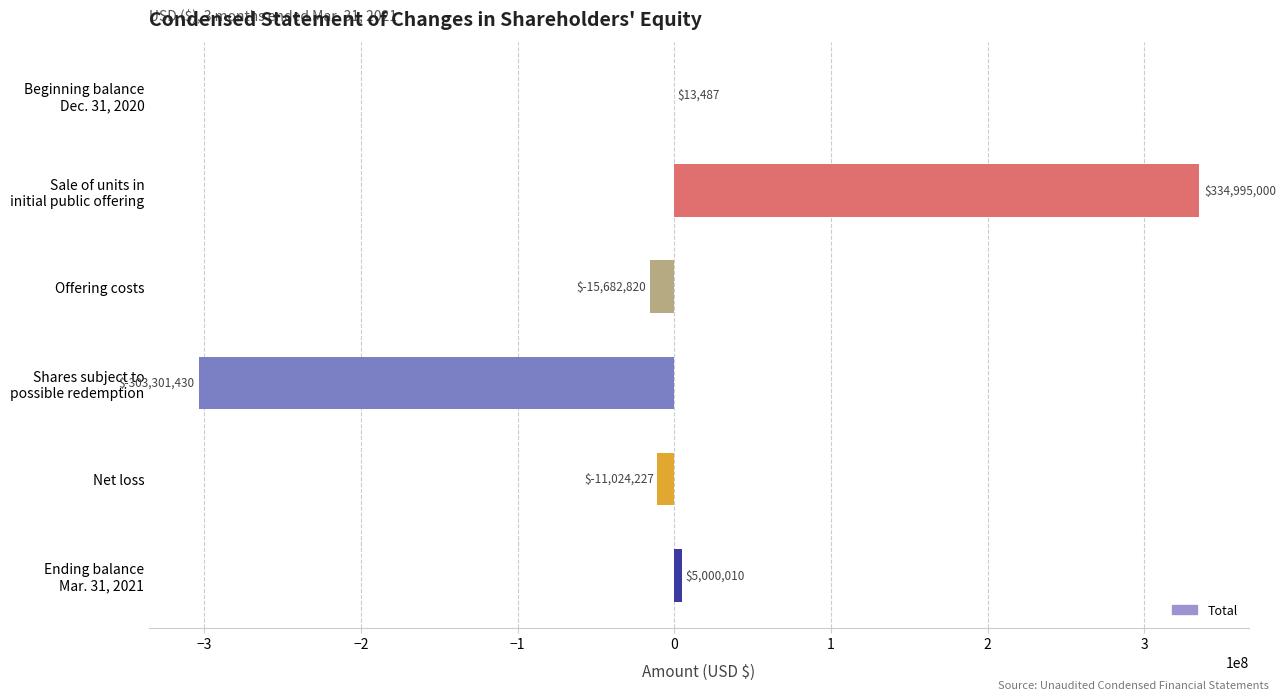

What is the maximum value shown in the chart?

334995000